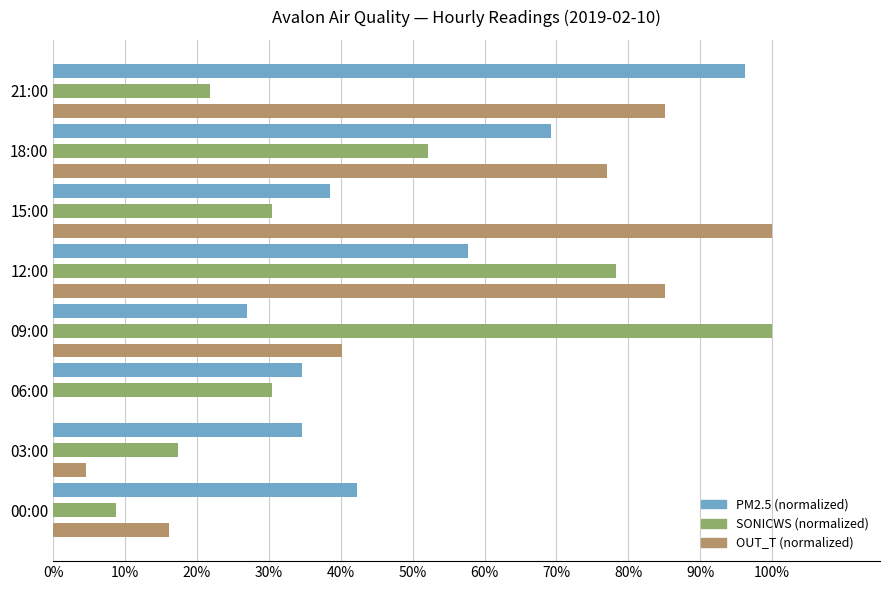

What are all the series names shown in the legend?

PM2.5 (normalized), SONICWS (normalized), OUT_T (normalized)